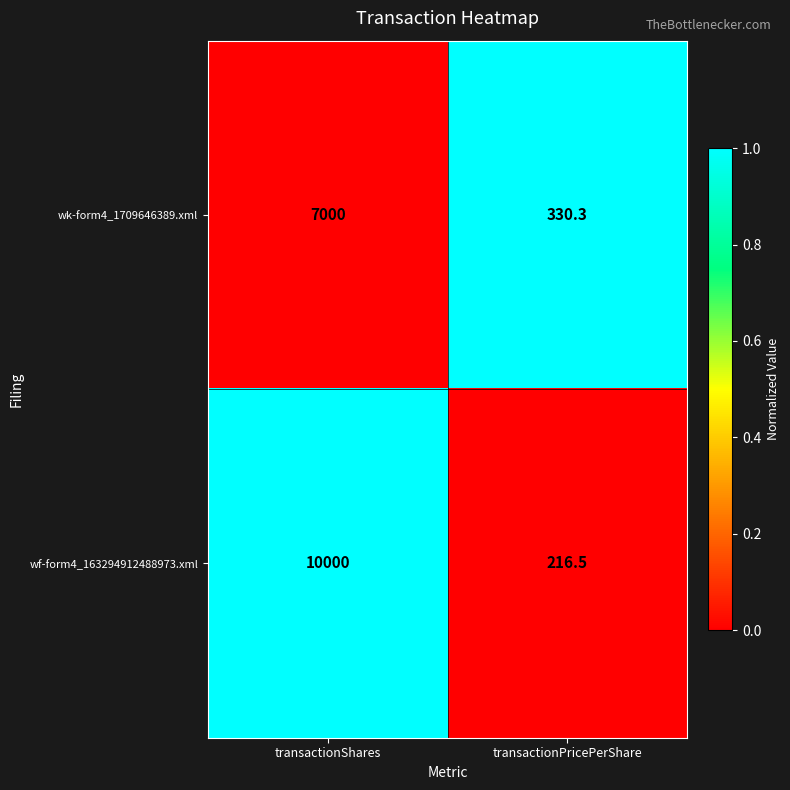

What is the sum of the wk-form4_1709646389.xml values at transactionShares and transactionPricePerShare?

7330.3